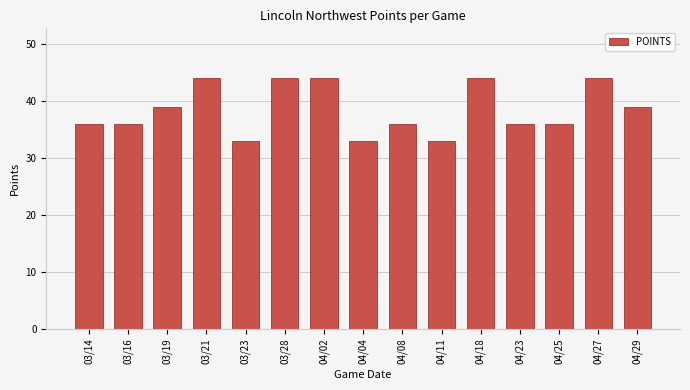

Reading left to right, list all the values displayed in this chart.

36	36	39	44	33	44	44	33	36	33	44	36	36	44	39